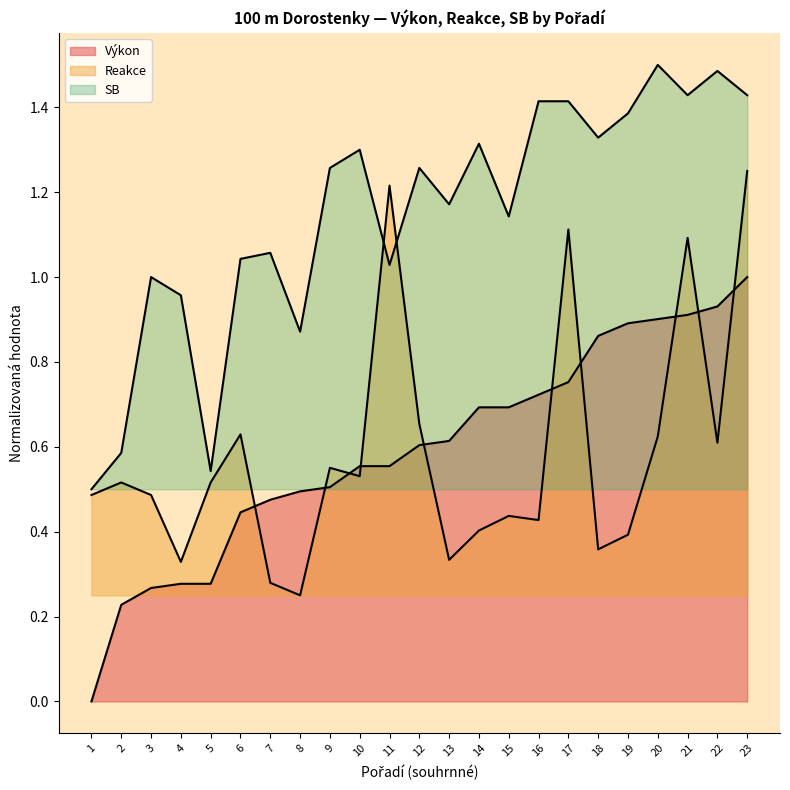

The Výkon series shows 0.7 at 14. True or false?

True